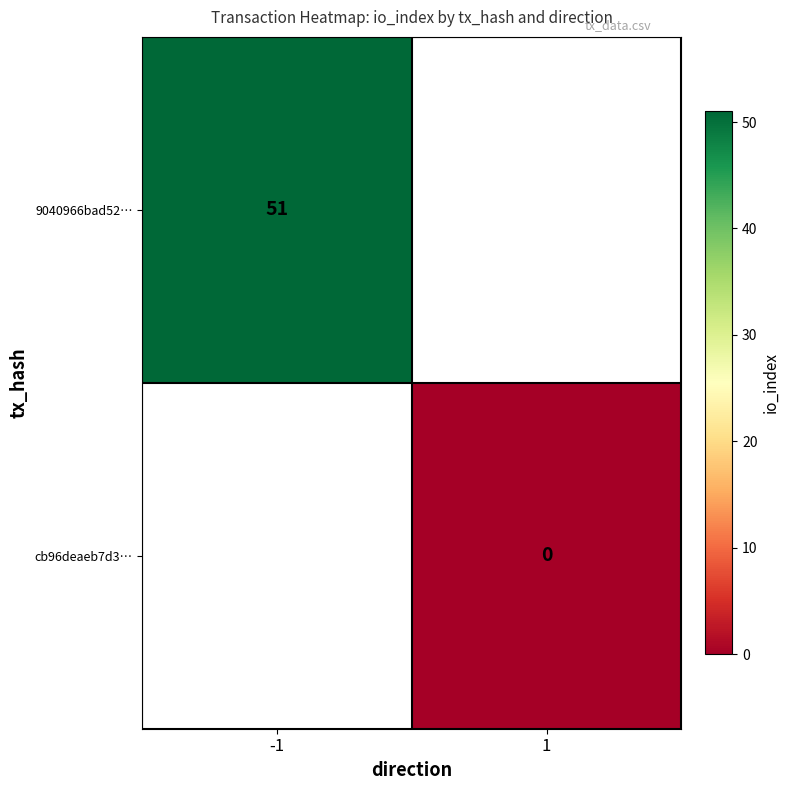

Is the value of cb96deaeb7d3… at 1 greater than the value of 9040966bad52… at -1?

No